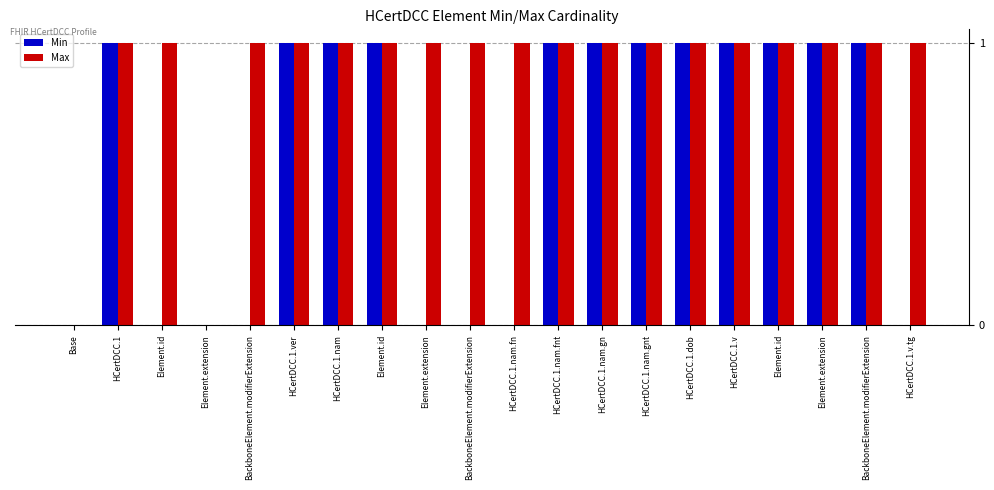

True or false: Max has a value of 0 at Element.extension.

False